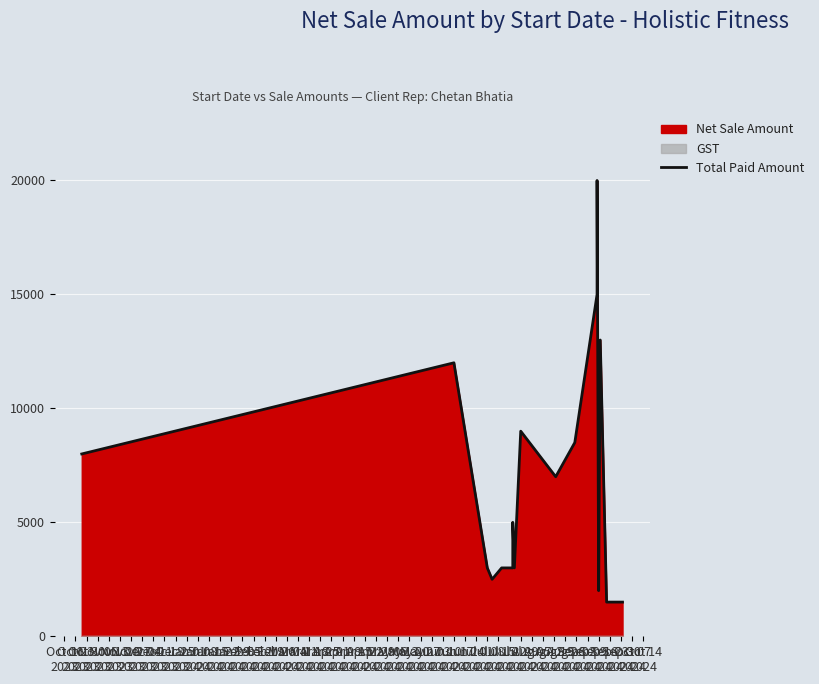

Reading left to right, what are all the values shown in this chart?

8000	12000	3000	2500	3000	3000	5000	3000	9000	7000	8500	15000	20000	2000	13000	1500	1500